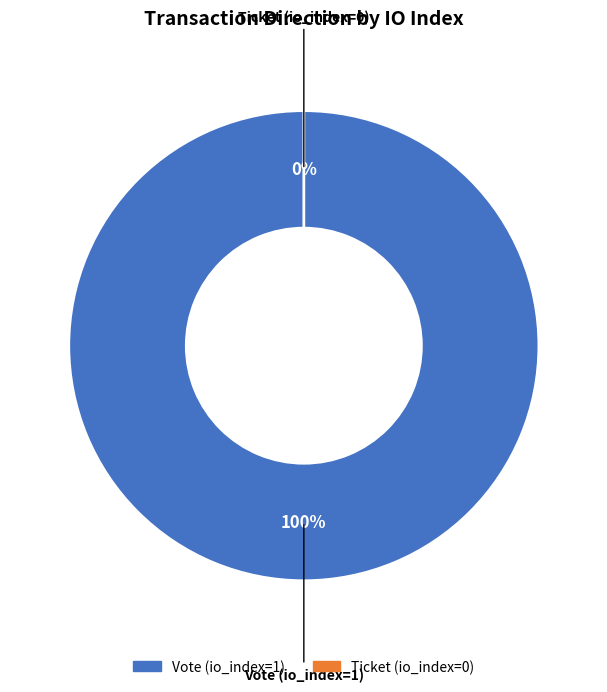

What is the change in value from Vote (io_index=1) to Ticket (io_index=0)?

-1